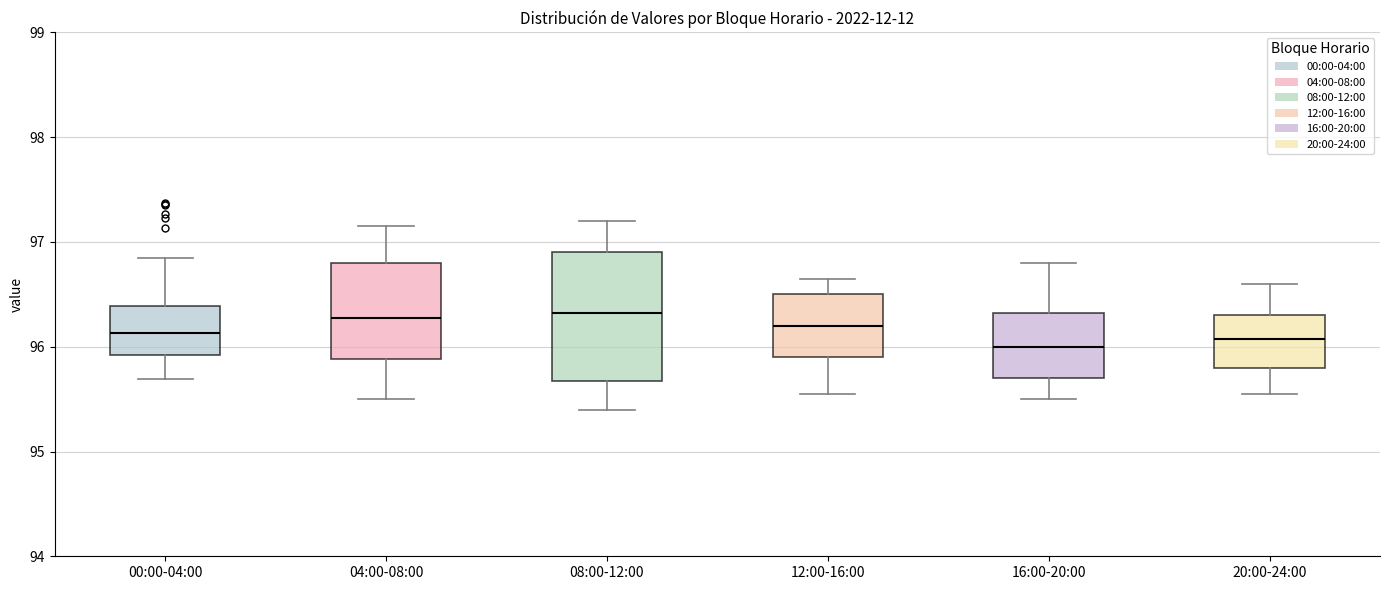

Where is the upper edge of the box for 08:00-12:00 on the y-axis? The values are not printed on the chart, so give them approximately, as read against the axis.

96.9